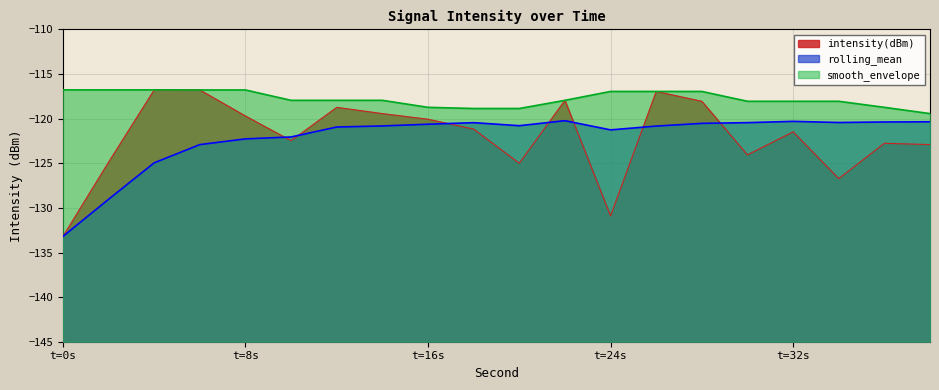

After their last crossing, which series has the higher values: rolling_mean or intensity(dBm)?

rolling_mean